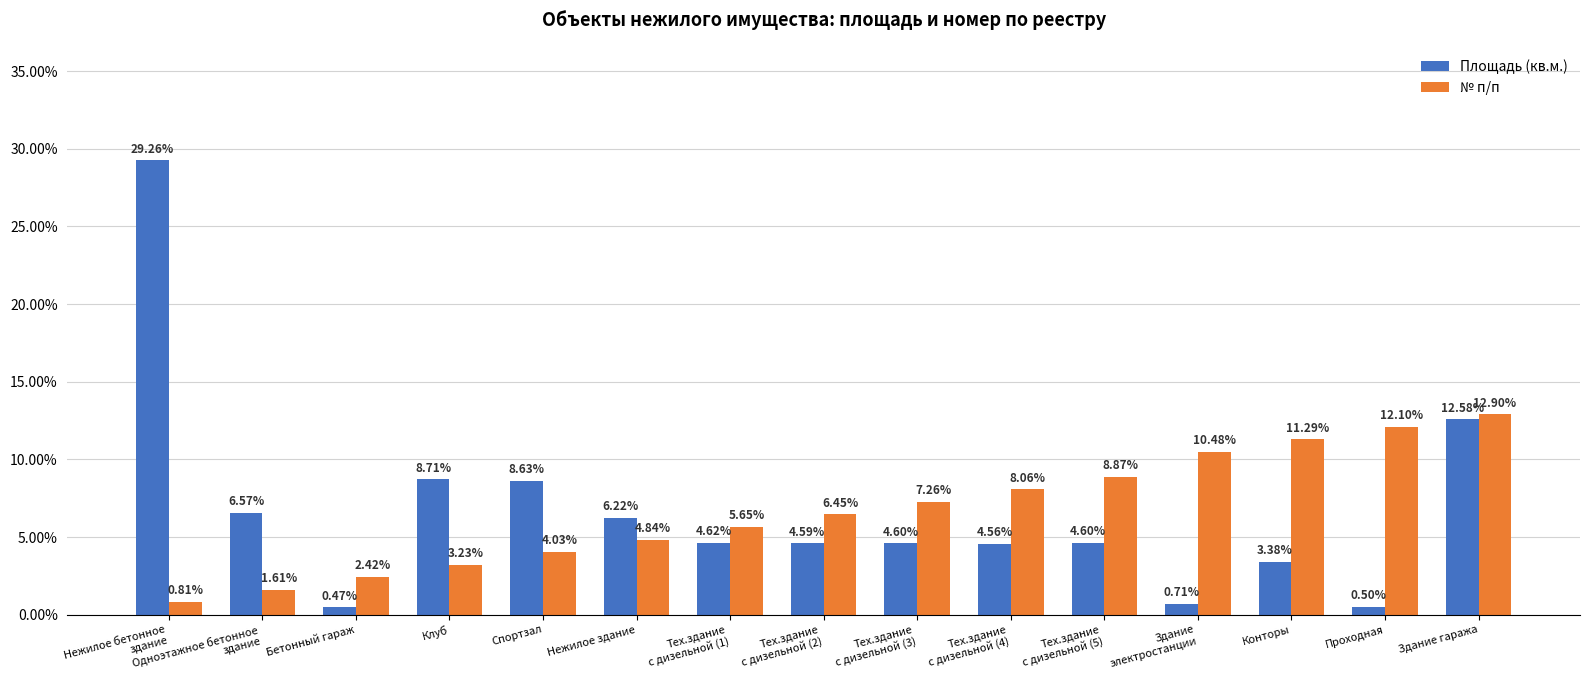

At Клуб, list the series in order from smallest to largest.

№ п/п, Площадь (кв.м.)